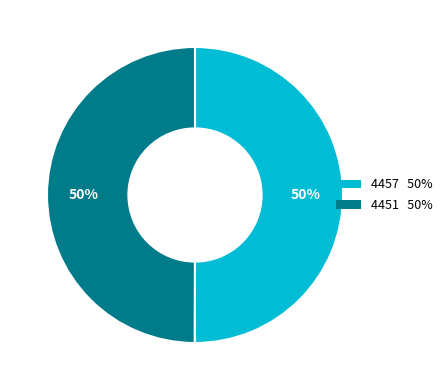

To the nearest percent, what is the average slice percentage?

50%